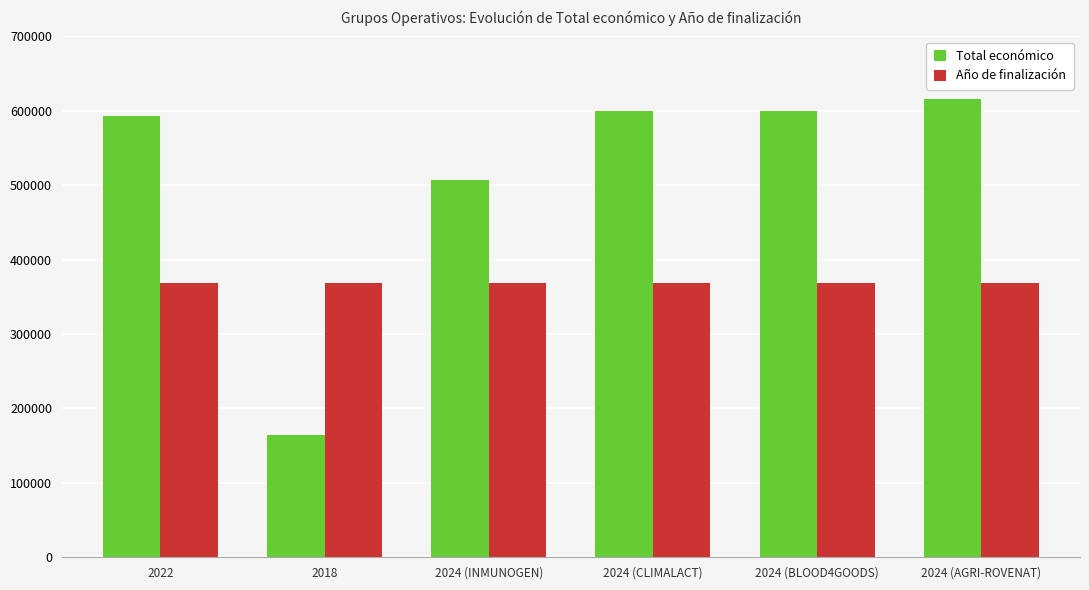

What is the sum of all Total económico values?

3080351.0